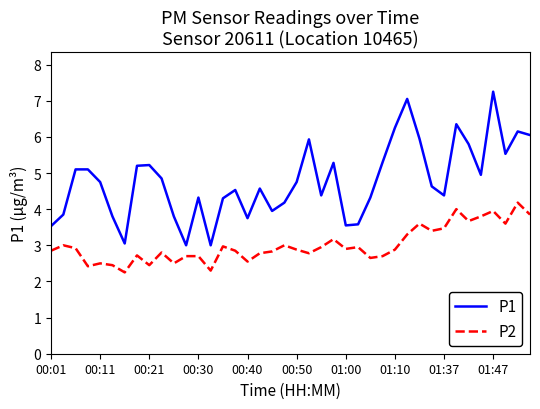

Which series has the largest total across all categories?

P1